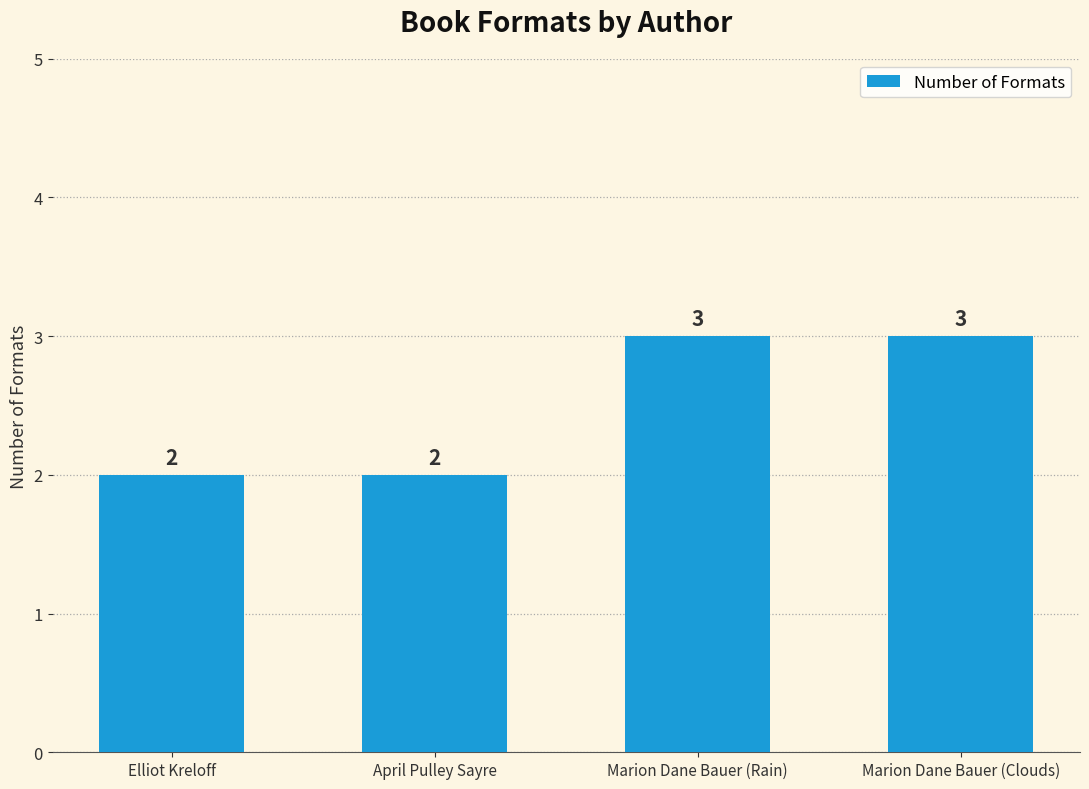

What is the maximum value shown in the chart?

3